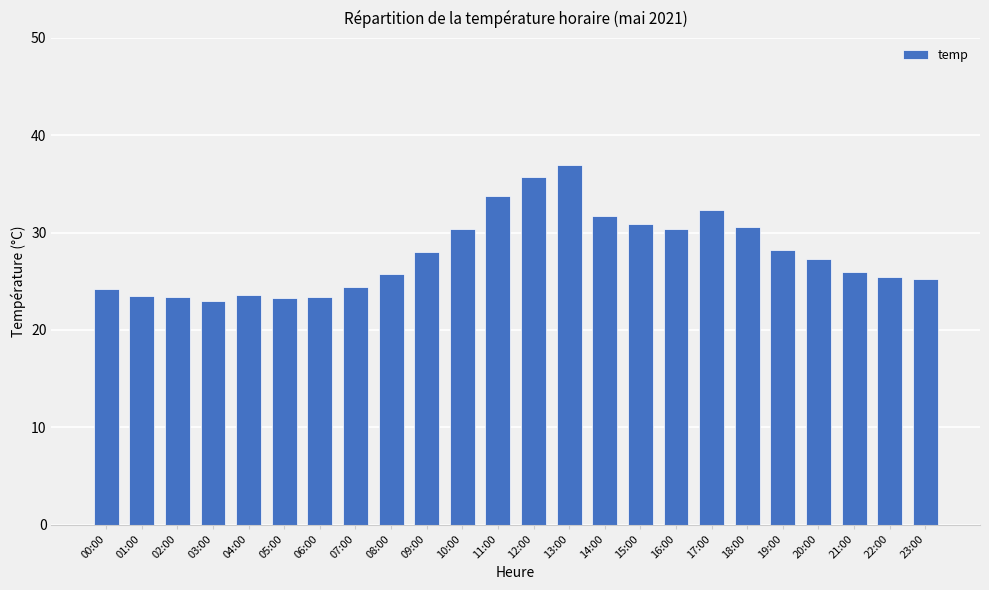

What is the sum of all values?

667.4